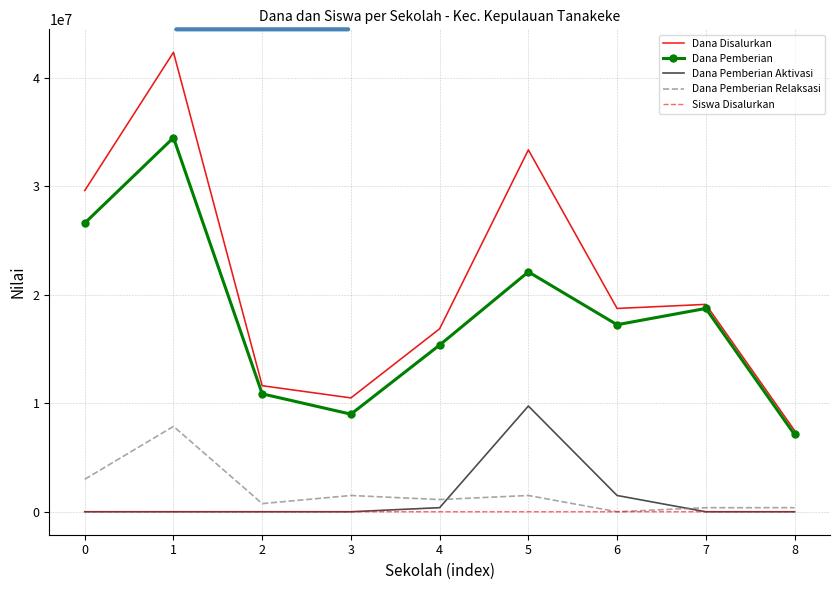

How many times do Dana Pemberian Aktivasi and Siswa Disalurkan cross each other?

2